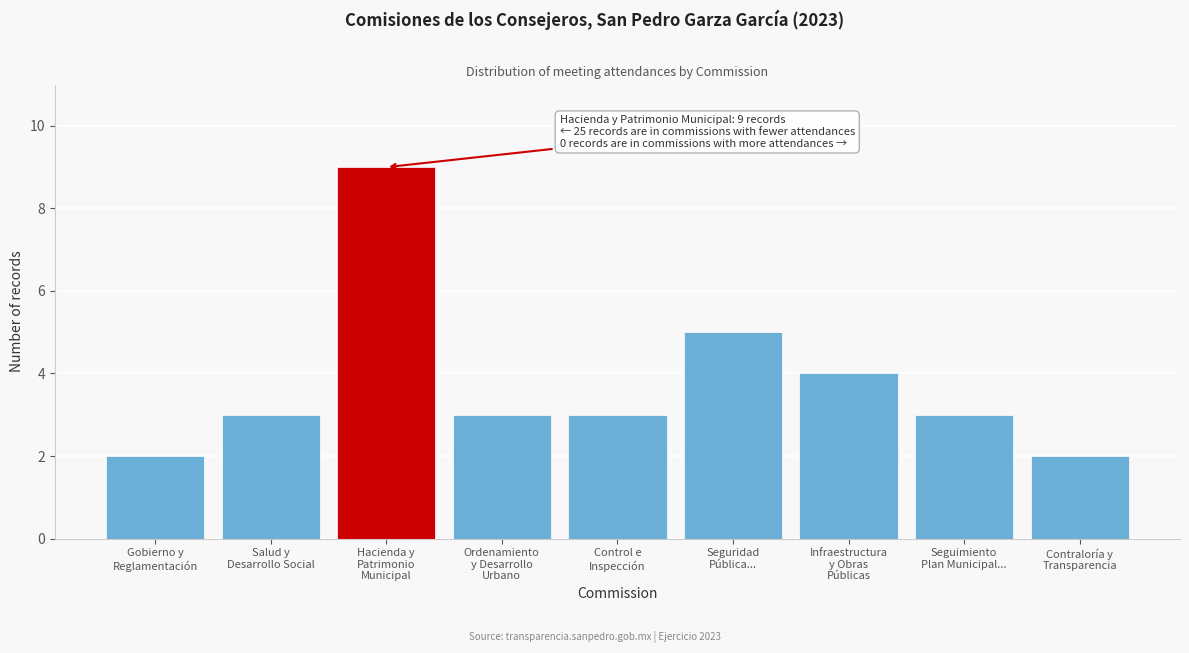

Reading left to right, list all the values displayed in this chart.

2	3	9	3	3	5	4	3	2